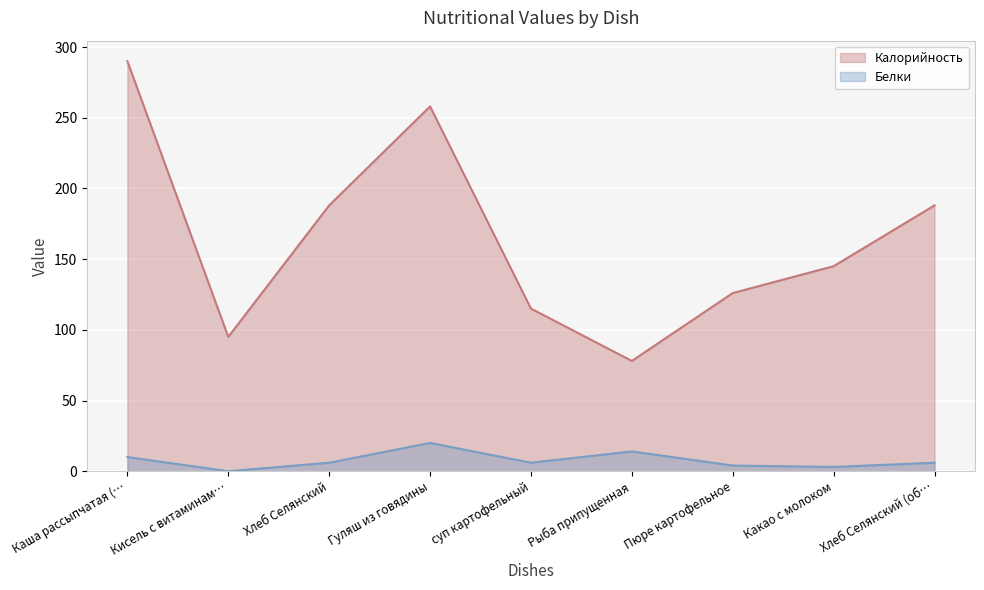

True or false: Белки and Калорийность intersect in this chart.

False